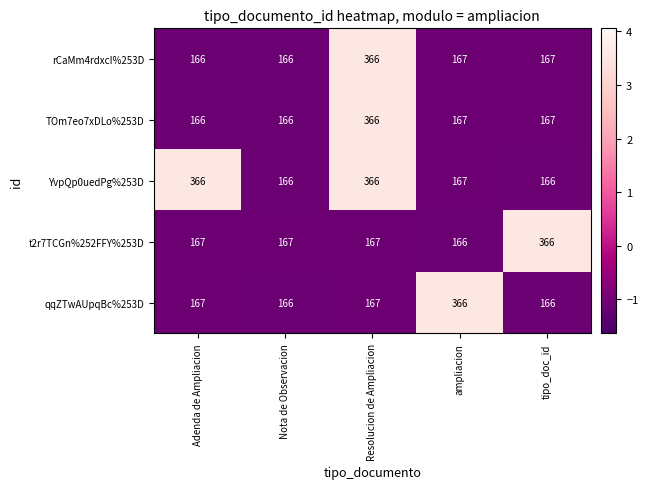

Reading right to left, list all the values displayed in this chart.

rCaMm4rdxcI%253D: tipo_doc_id=167	ampliacion=167	Resolucion de Ampliacion=366	Nota de Observacion=166	Adenda de Ampliacion=166
TOm7eo7xDLo%253D: tipo_doc_id=167	ampliacion=167	Resolucion de Ampliacion=366	Nota de Observacion=166	Adenda de Ampliacion=166
YvpQp0uedPg%253D: tipo_doc_id=166	ampliacion=167	Resolucion de Ampliacion=366	Nota de Observacion=166	Adenda de Ampliacion=366
t2r7TCGn%252FFY%253D: tipo_doc_id=366	ampliacion=166	Resolucion de Ampliacion=167	Nota de Observacion=167	Adenda de Ampliacion=167
qqZTwAUpqBc%253D: tipo_doc_id=166	ampliacion=366	Resolucion de Ampliacion=167	Nota de Observacion=166	Adenda de Ampliacion=167